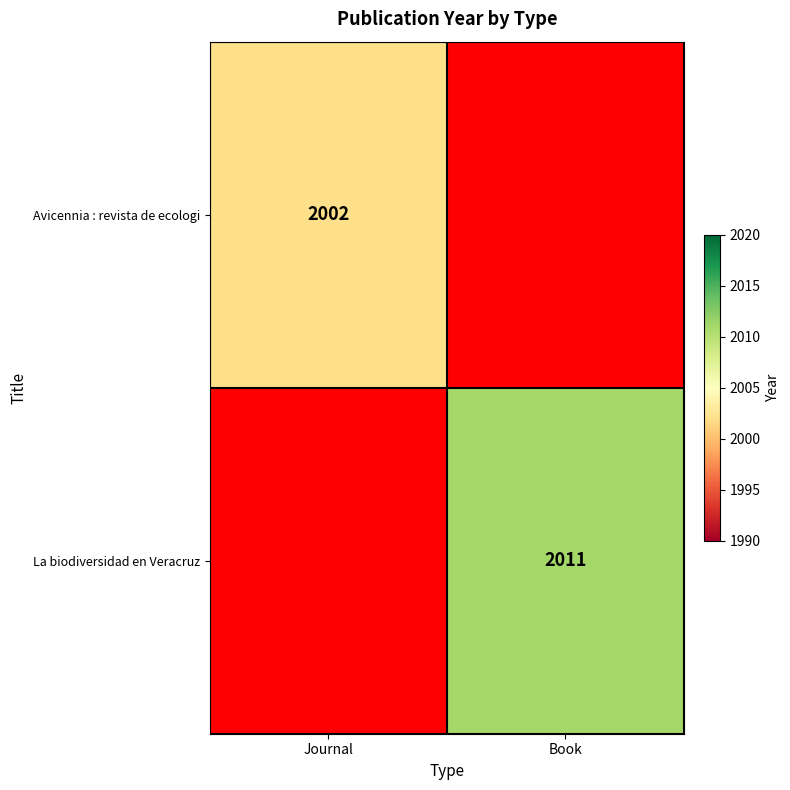

The value of La biodiversidad en Veracruz at Book is 1036. True or false?

False